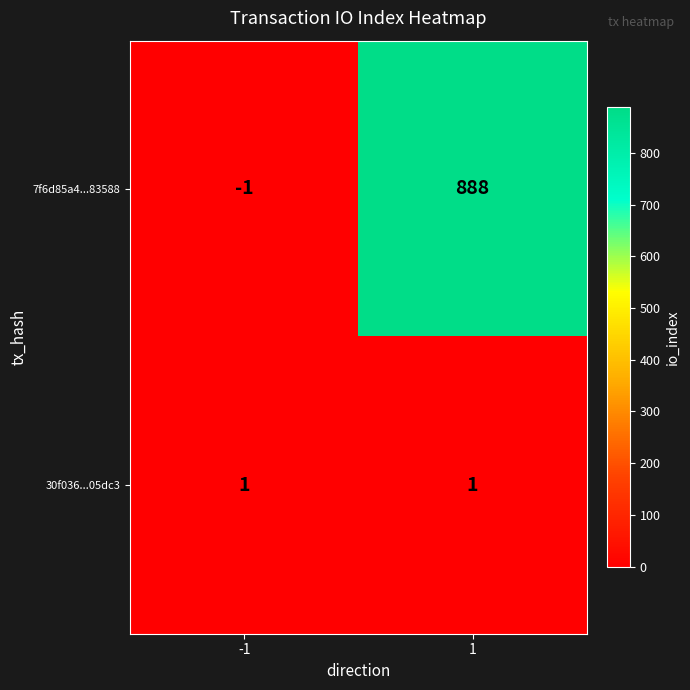

What is the difference between the 7f6d85a4...83588 values at 1 and -1?

889